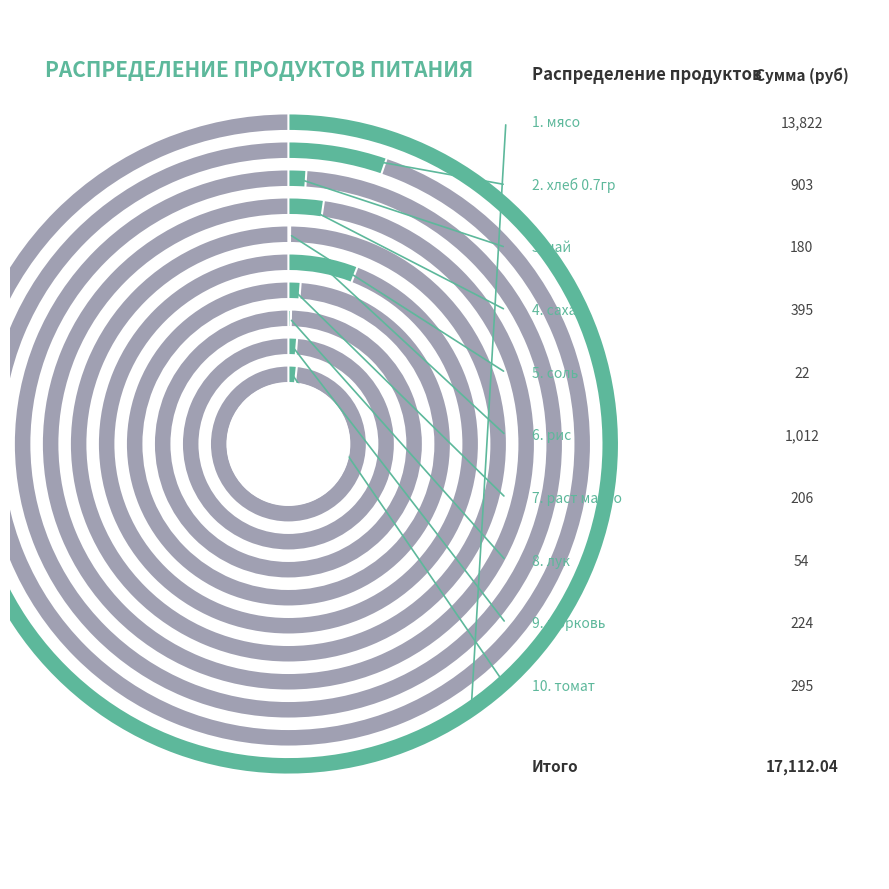

Is there any slice that represents more than half of the pie?

Yes